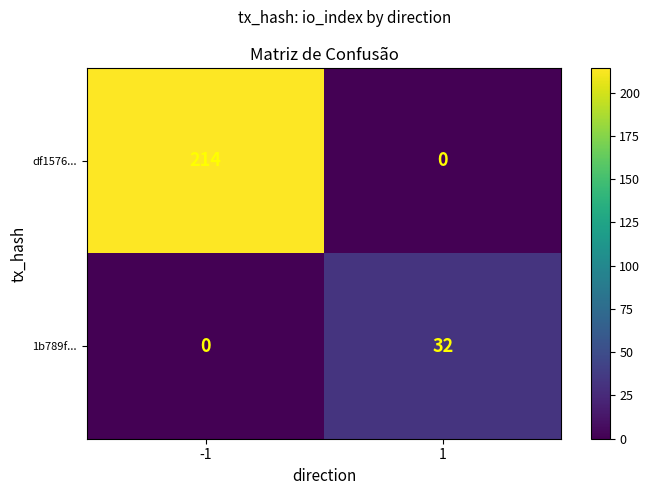

At how many categories does at least one series exceed 71?

1